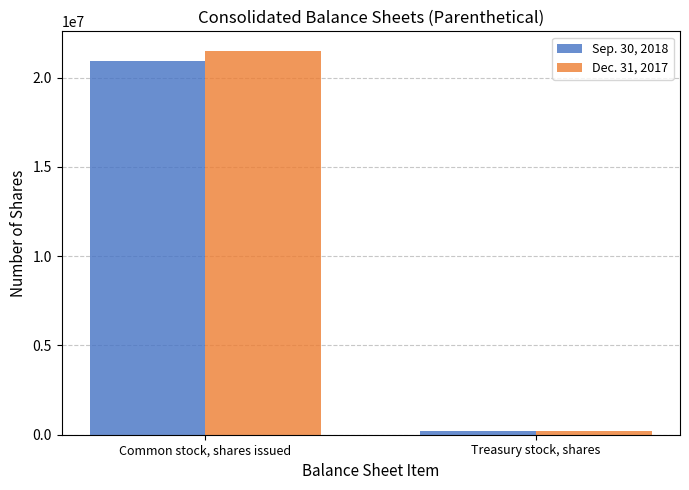

What is the value of the Dec. 31, 2017 bar at the 1st from the left?

21517554